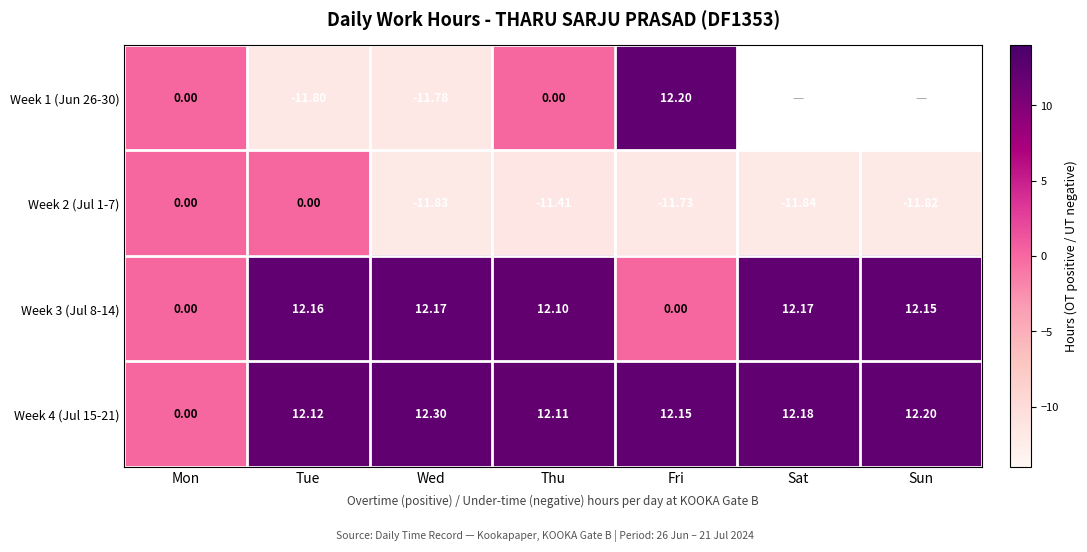

What is the greatest value displayed?

12.3